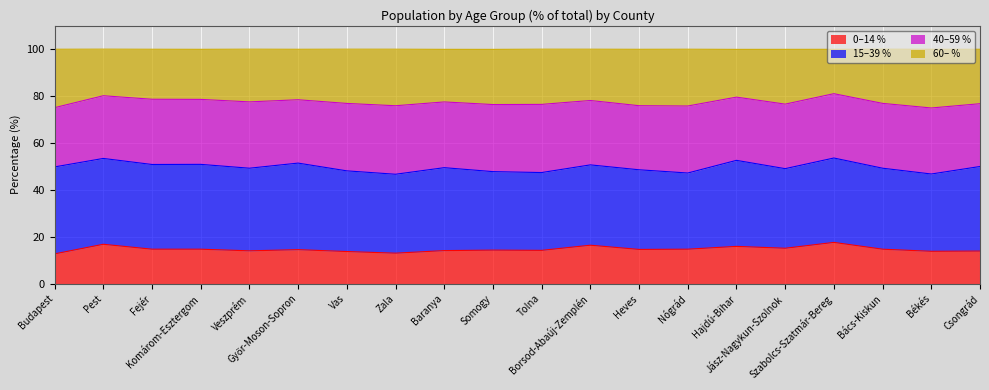

True or false: 60– % and 0–14 % cross at least once.

False